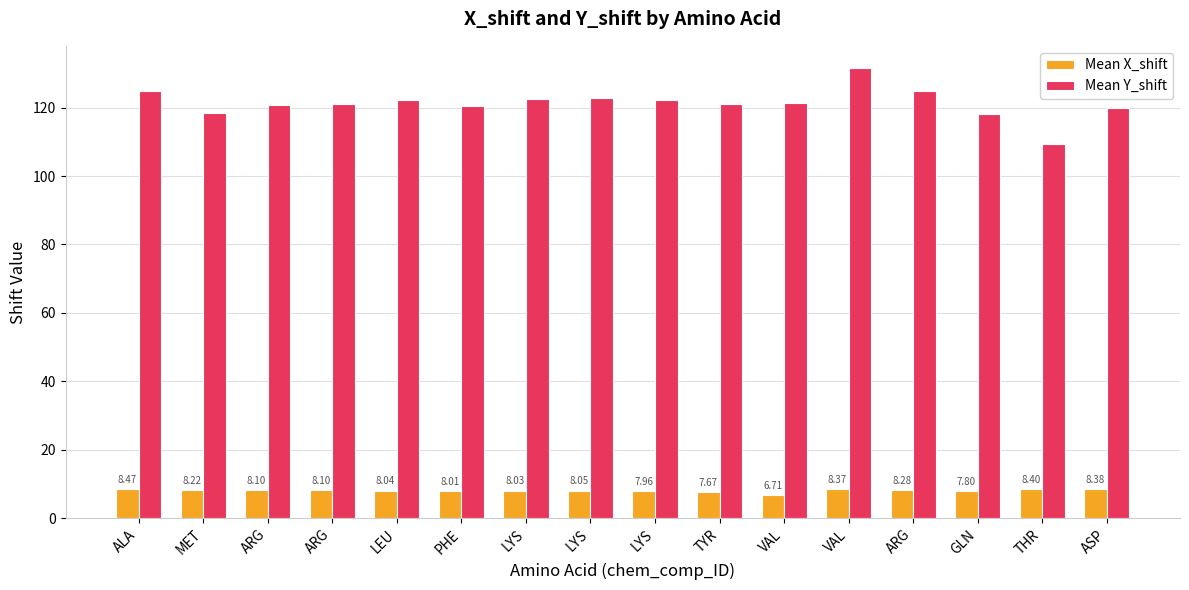

Does the chart contain stacked bars?

No